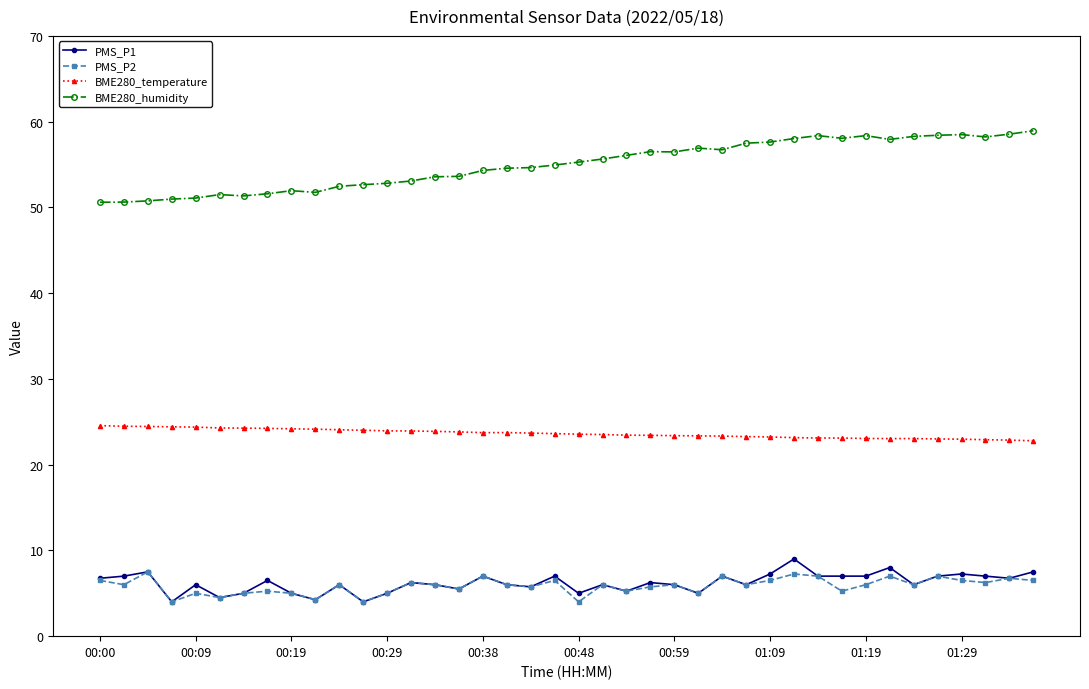

Does the chart display data point markers on the line(s)?

Yes